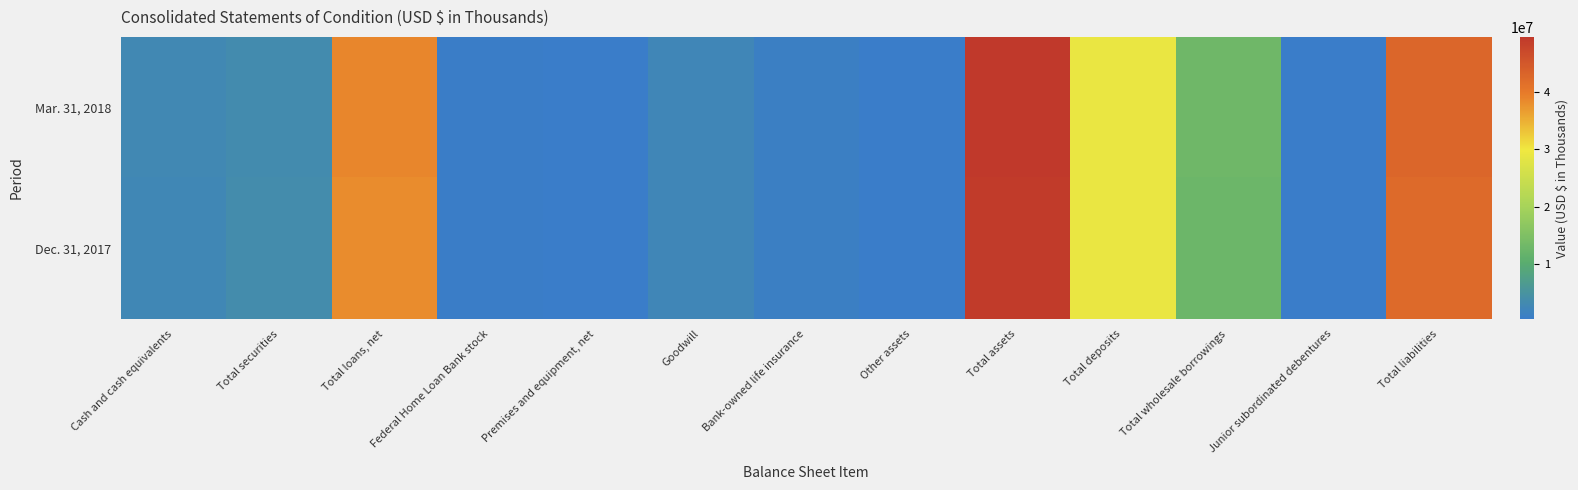

At which category is the sum across all series the highest?

Total assets